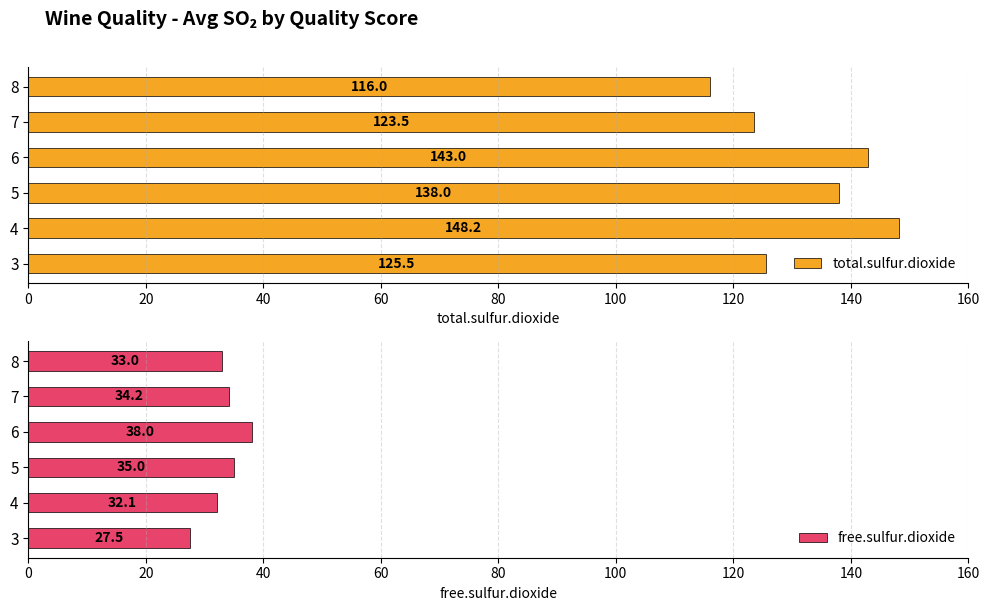

Is it true that total.sulfur.dioxide equals 57.5 at 5?

False